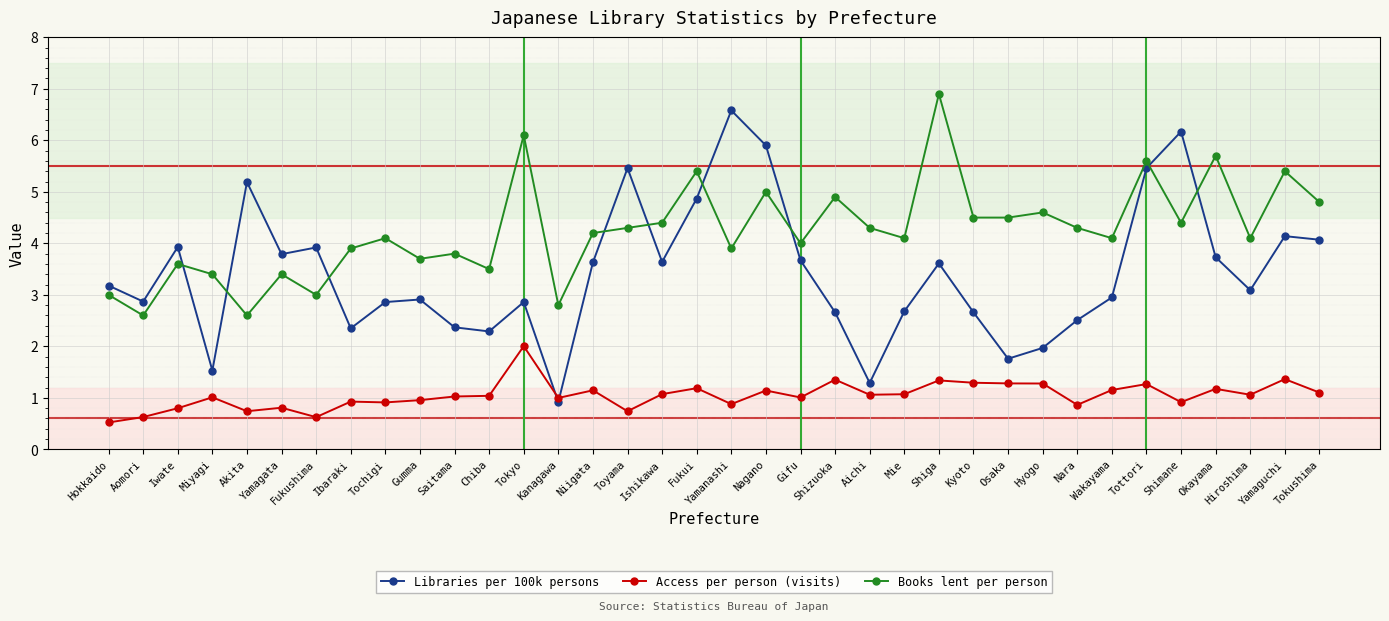

Does the chart have visible grid lines?

Yes